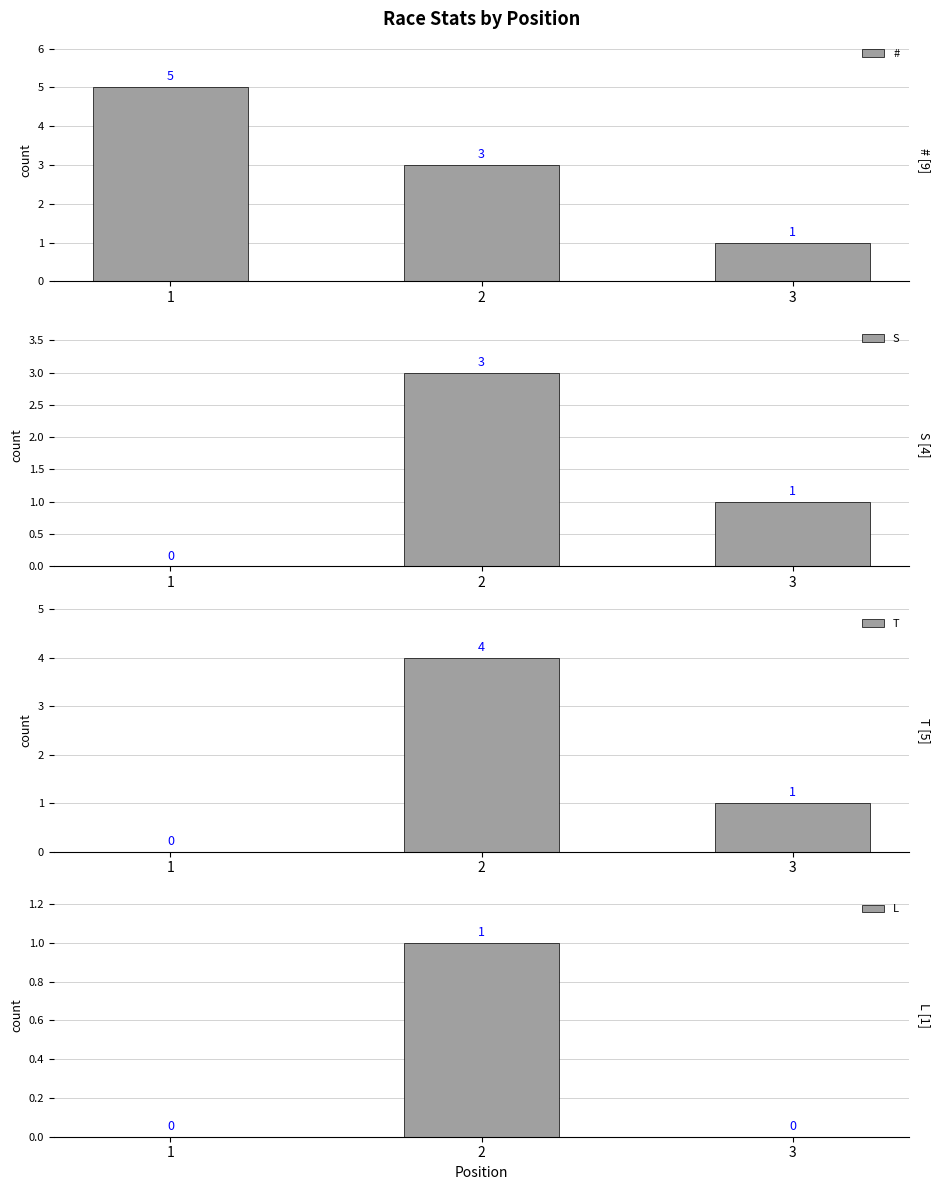

What is the sum of the S values at 2 and 3?

4